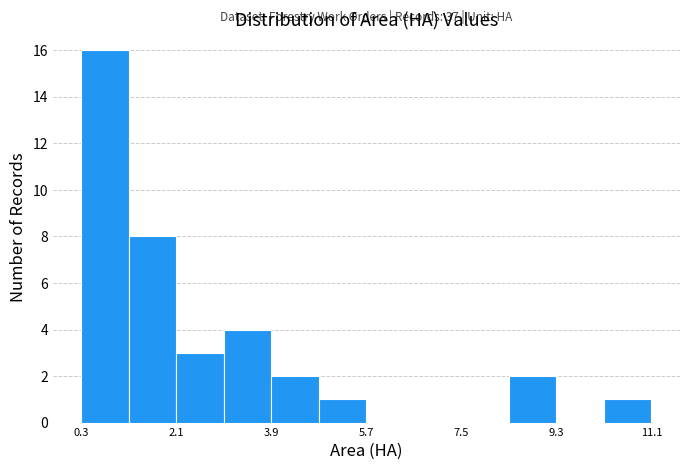

Which range on the x-axis has the tallest bar?

0.4 to 1.2